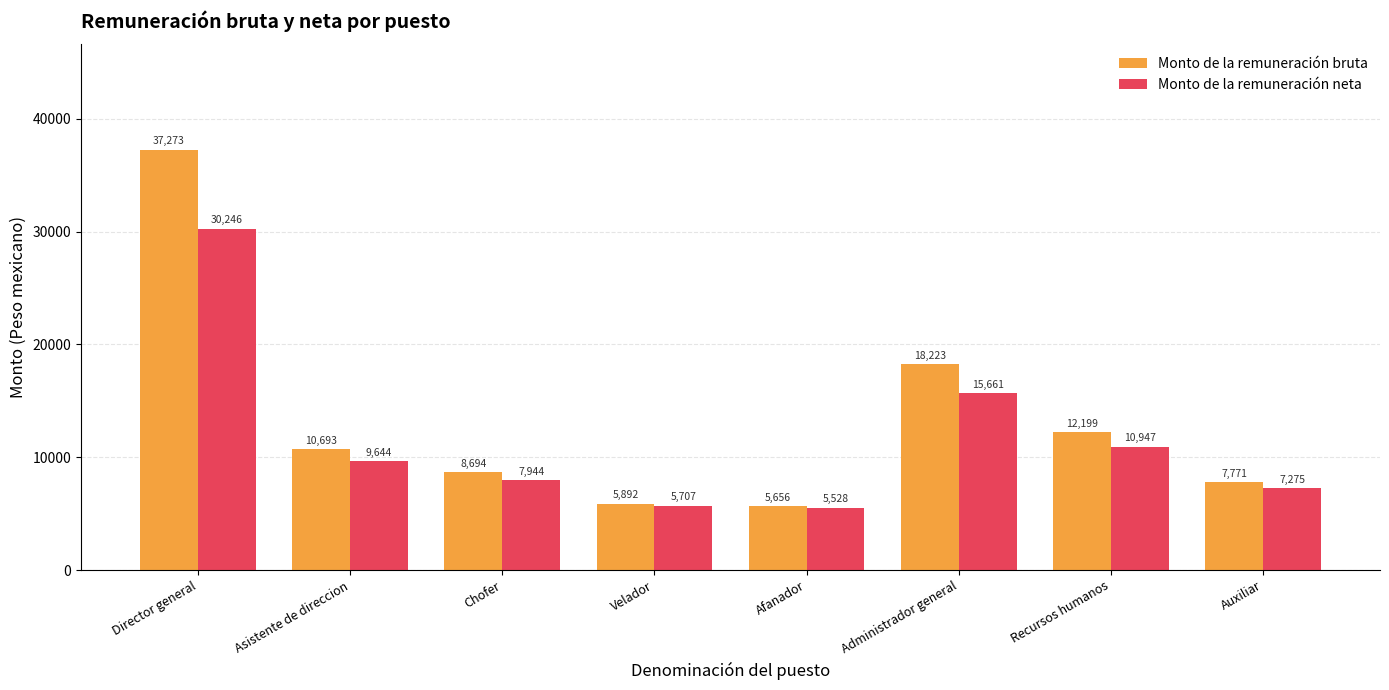

What is the difference between the second highest and second lowest values in the Monto de la remuneración bruta series?

12331